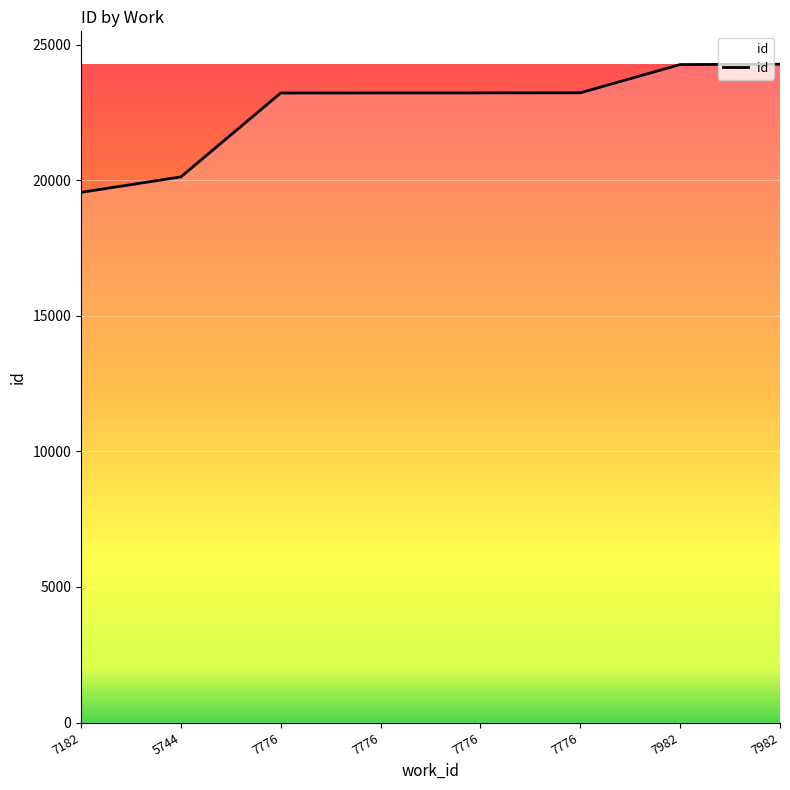

Which label corresponds to the smallest value in the chart?

7182